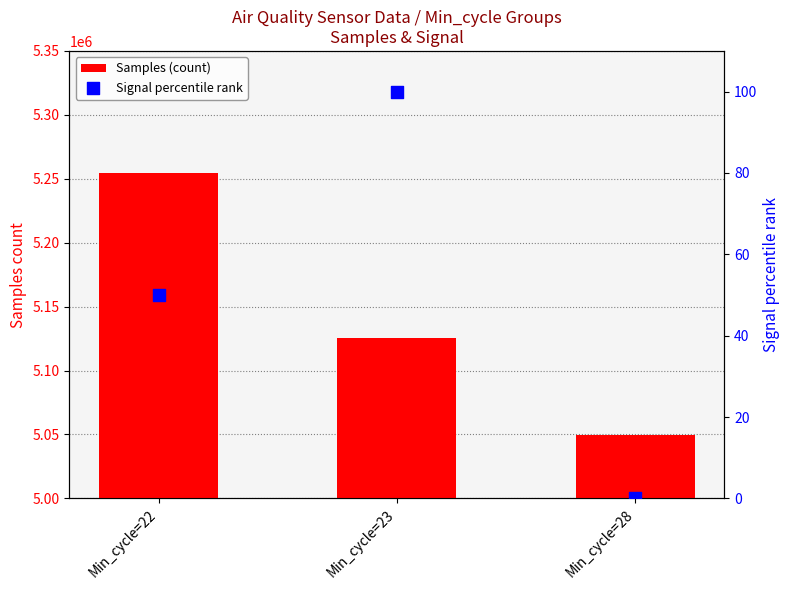

At how many categories does at least one series exceed 2240086?

3